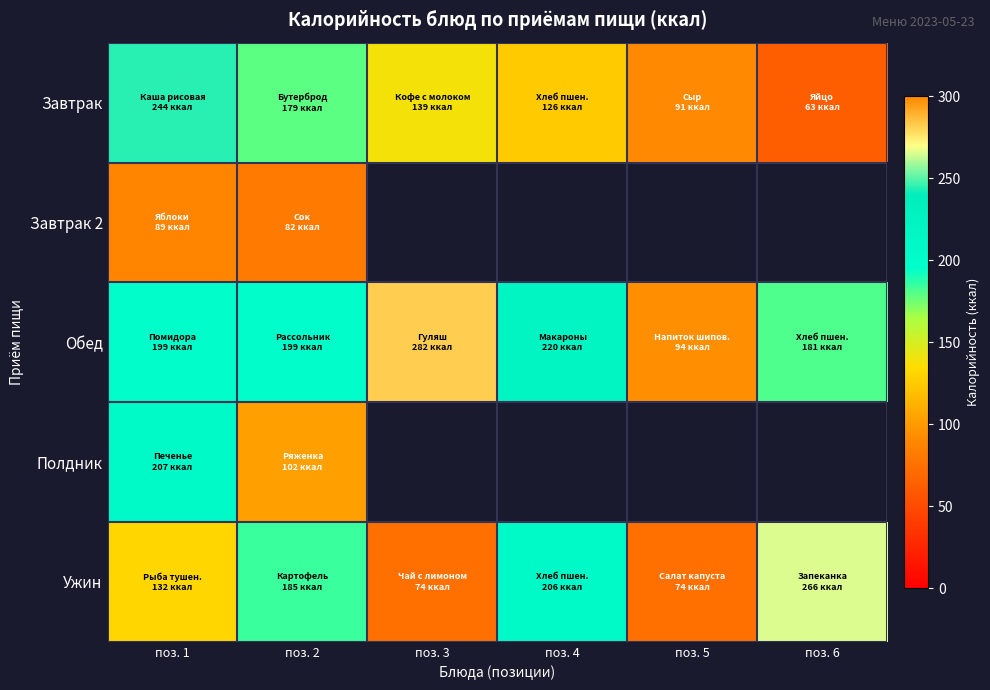

What is the difference between the highest and lowest values at поз. 5?

94.0